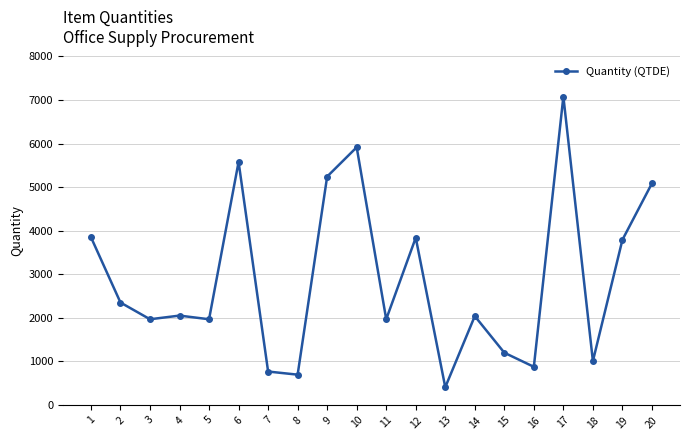

How many categories are shown in the chart?

20